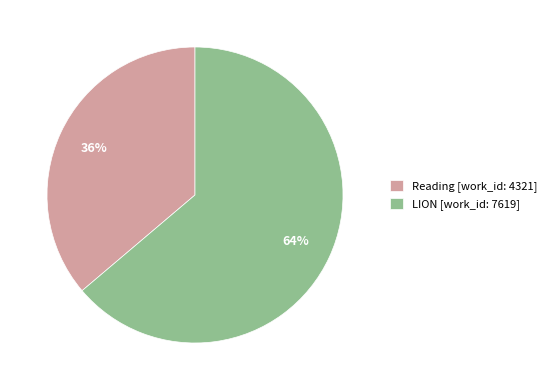

What percentage is the LION [work_id: 7619] slice, to the nearest percent?

64%